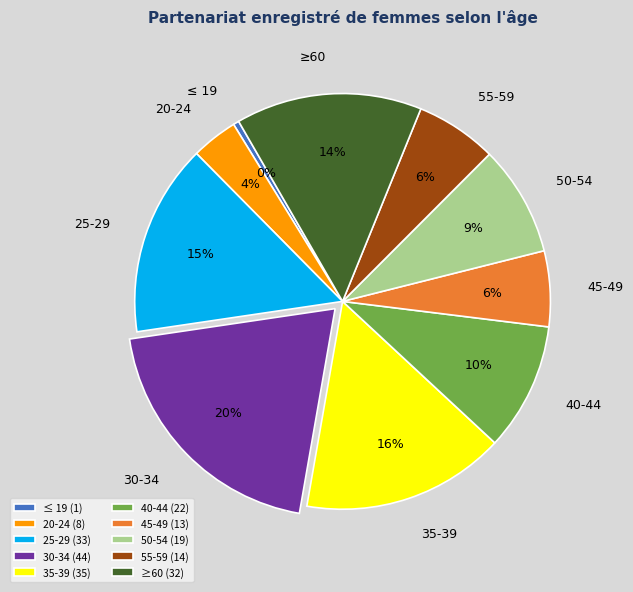

To the nearest percent, what is the difference between the 30-34 and 25-29 slice percentages?

5%